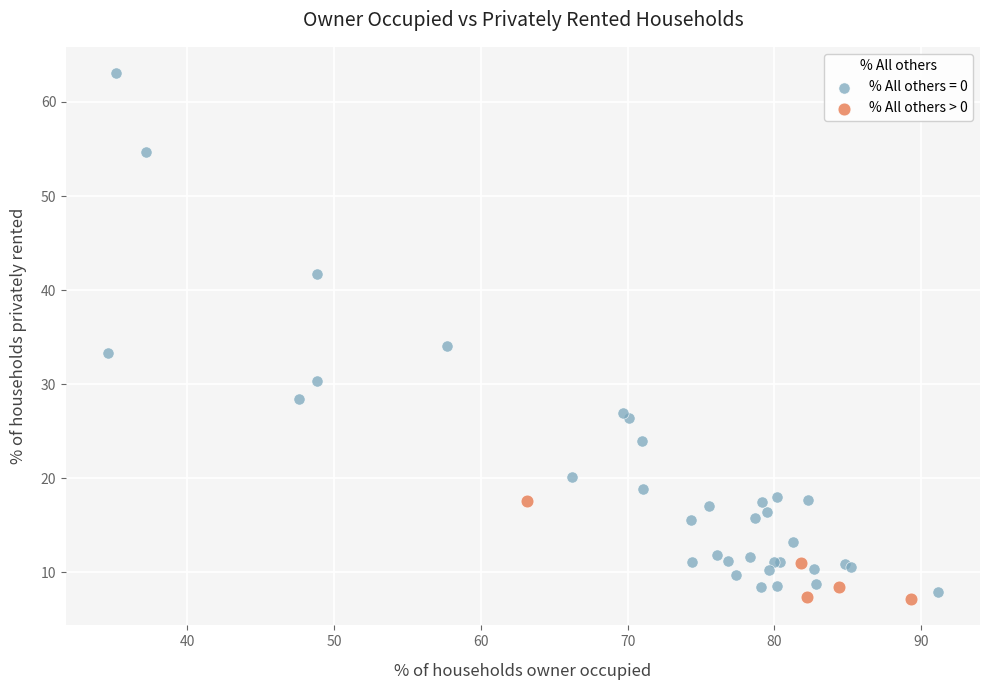

Which series has the widest spread of Y values?

% All others = 0